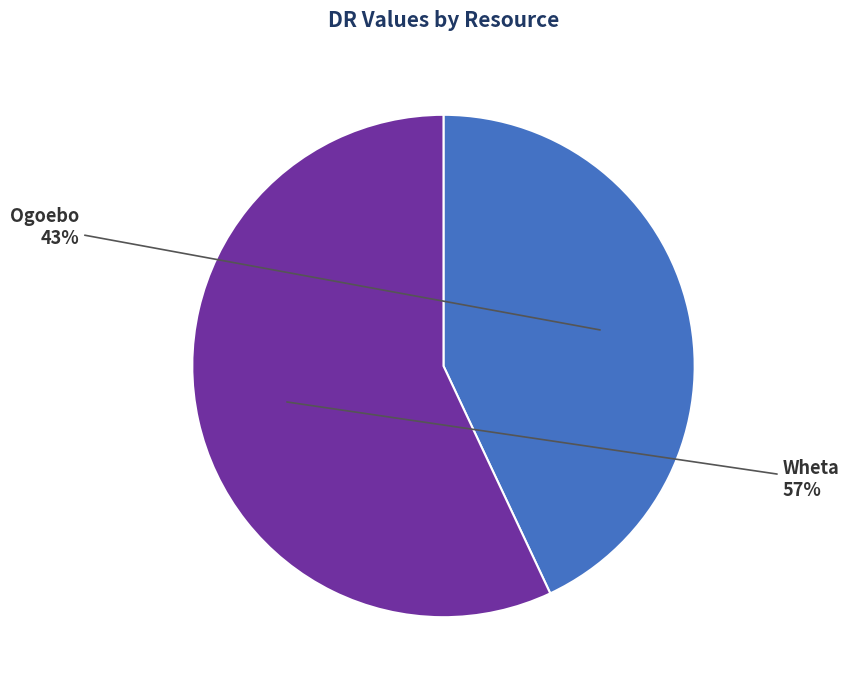

Which category accounts for the majority?

Wheta